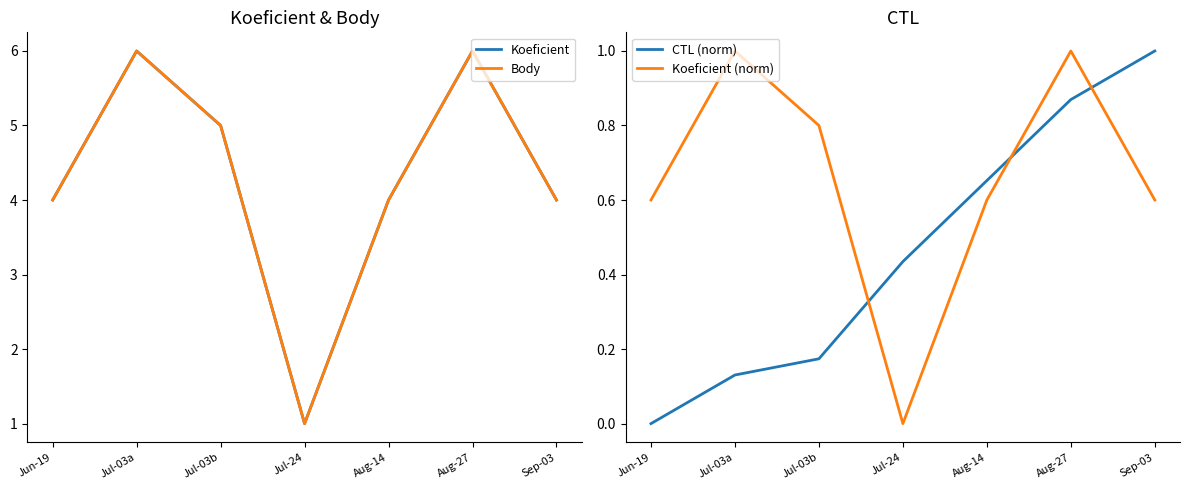

Which has a higher value, Jul-24 or Jun-19?

Jun-19